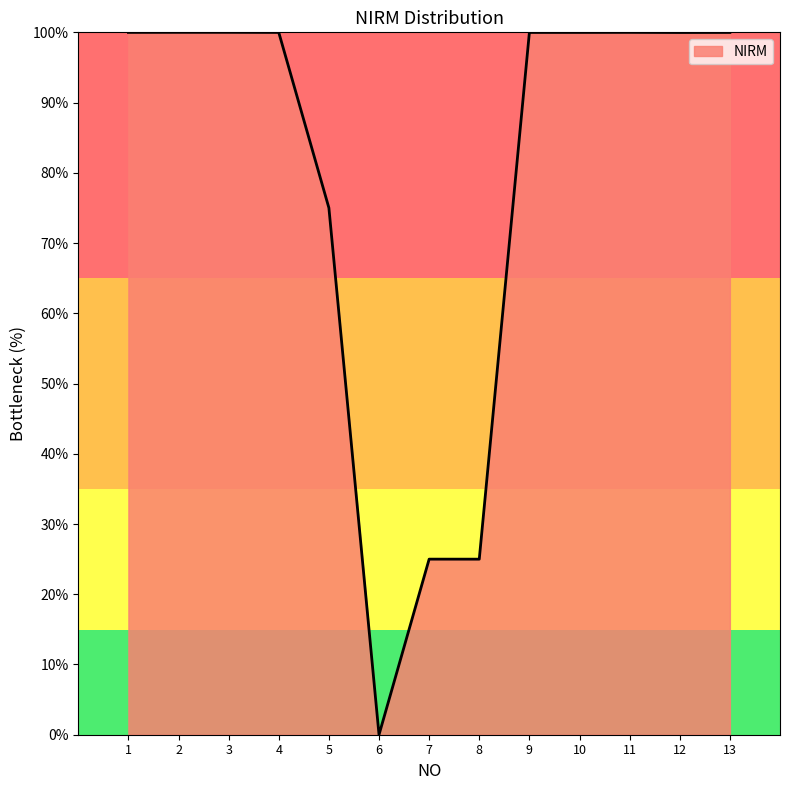

The value at 2 is 100.0. True or false?

True